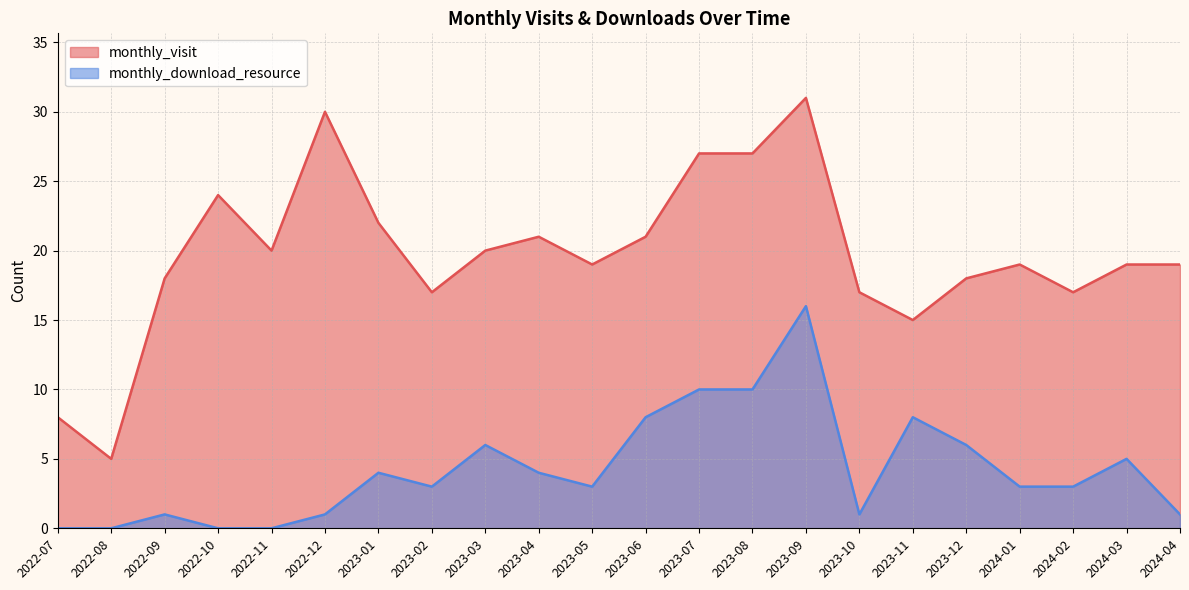

How many interior local peaks does the monthly_download_resource series have?

6